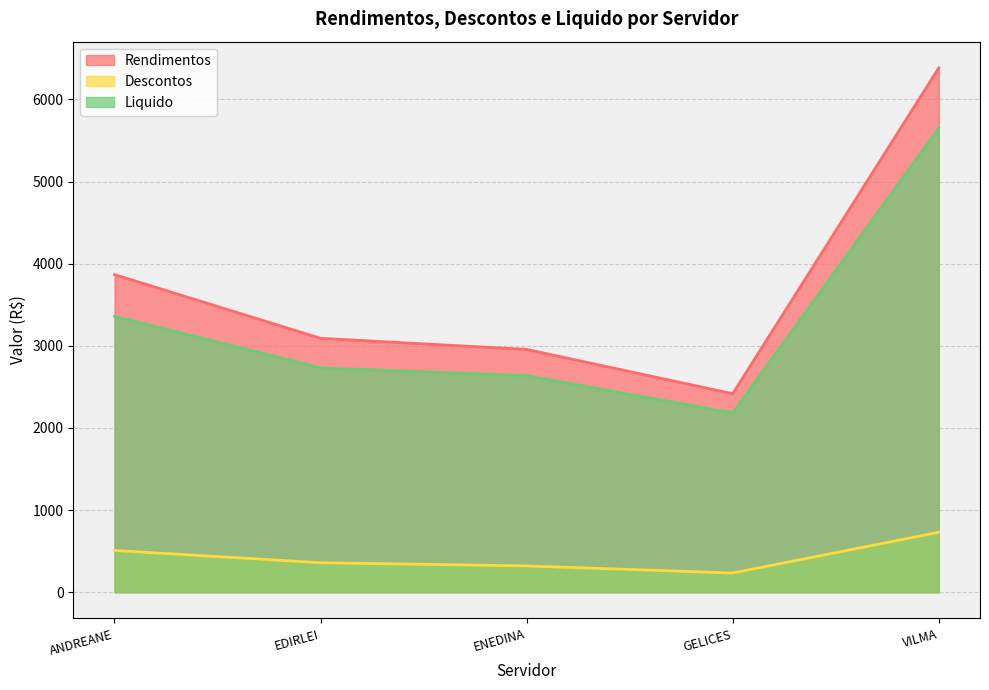

Rank the series by their maximum value, from highest to lowest.

Rendimentos, Liquido, Descontos